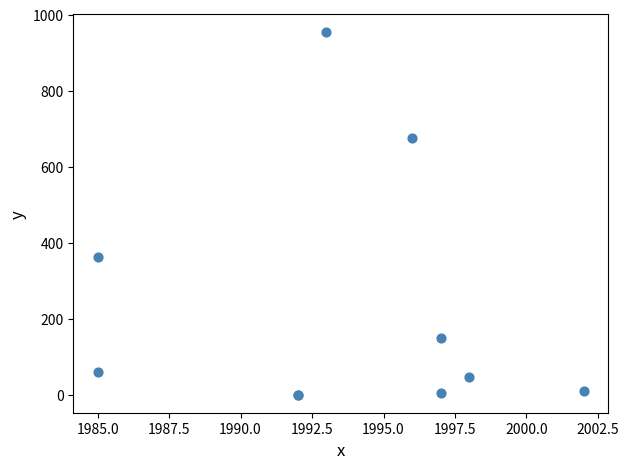

What Y value in the scatter plot is closest to 477?

363